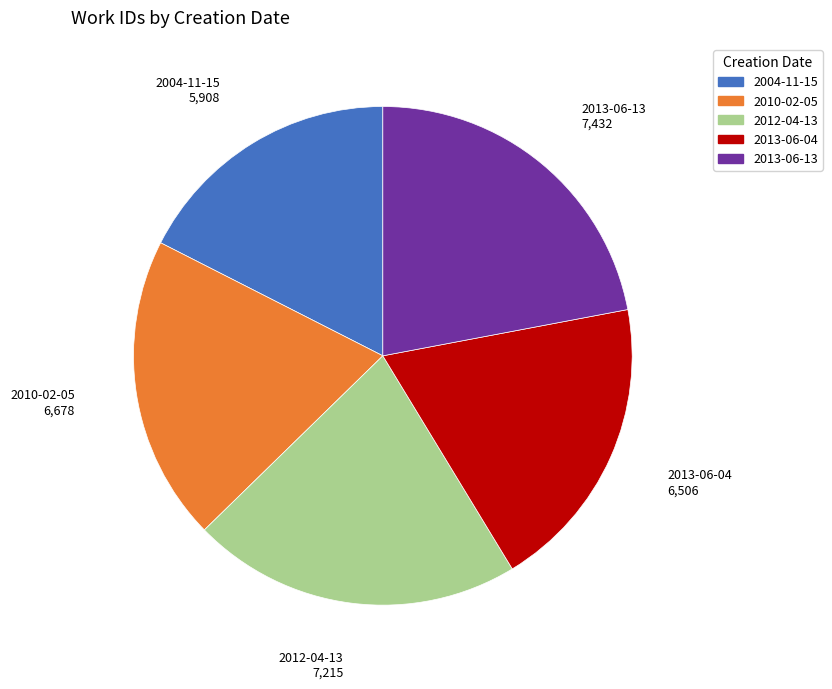

Which category has the biggest portion of the pie?

2013-06-13